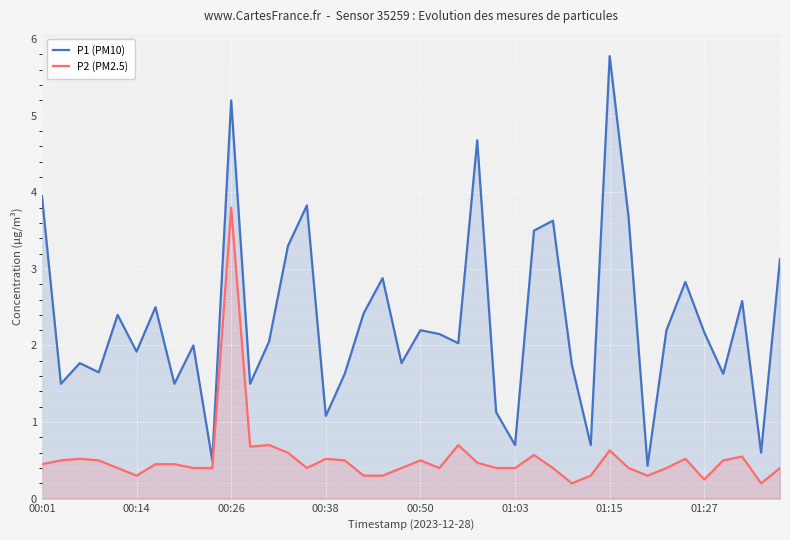

The value of P1 (PM10) at 27 is 5.0. True or false?

False